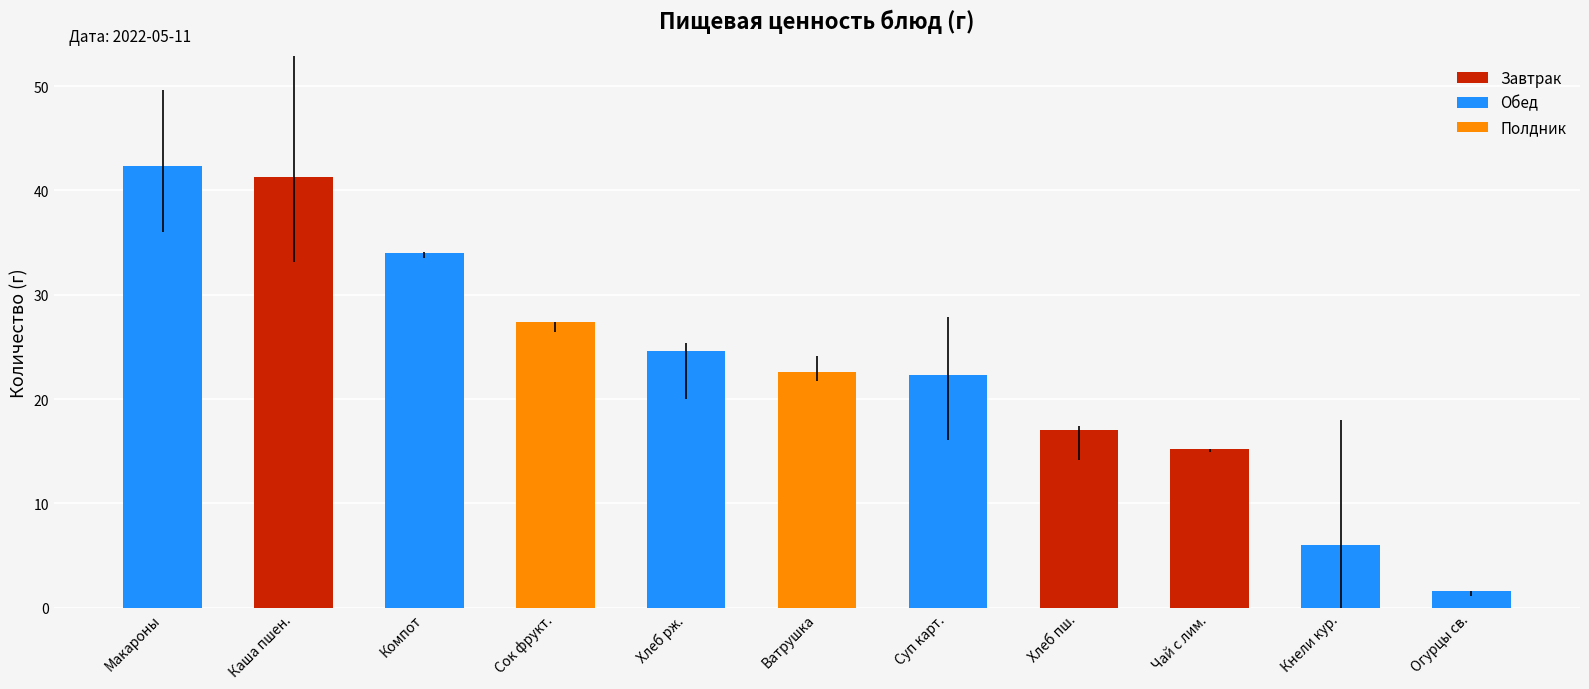

Are the bars horizontal?

No